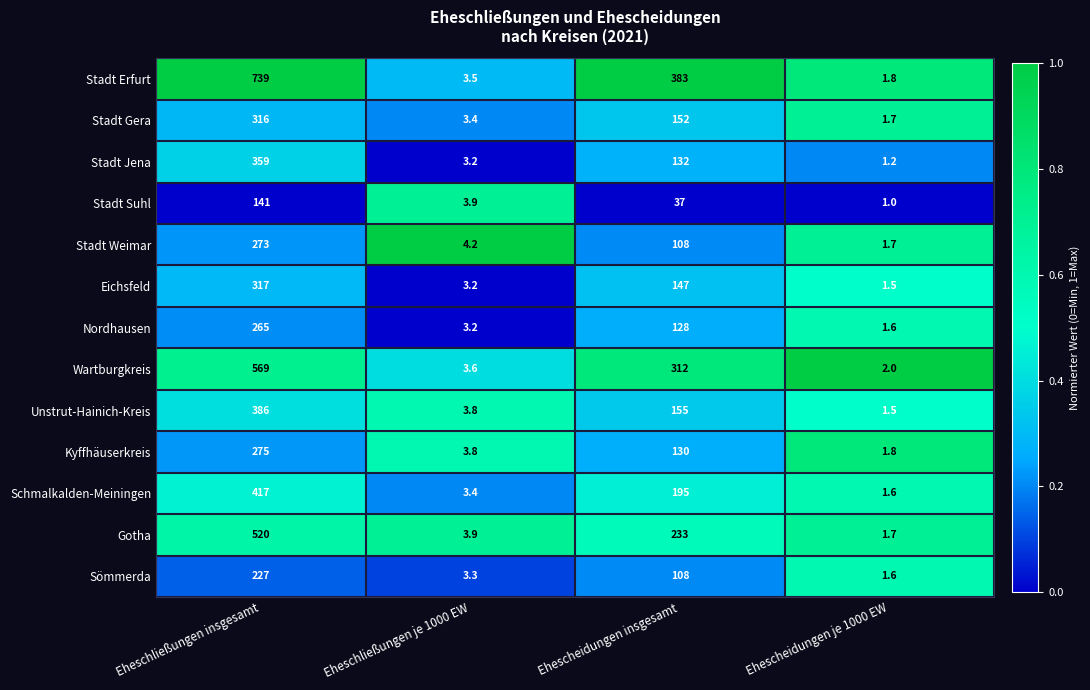

At which label does Stadt Gera first exceed 152?

Eheschließungen insgesamt